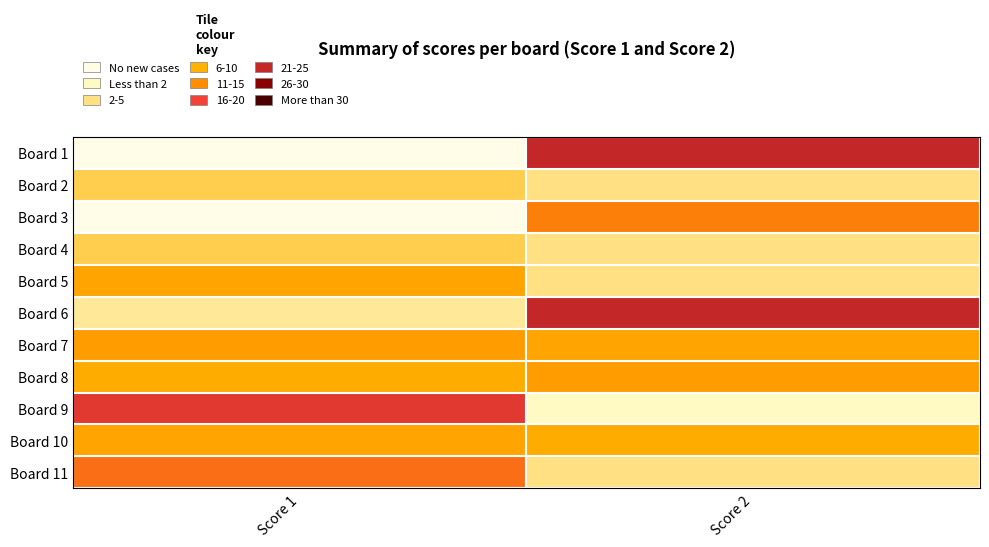

At Score 1, list the series in order from smallest to largest.

Board 1, Board 3, Board 6, Board 2, Board 4, Board 8, Board 5, Board 10, Board 7, Board 11, Board 9